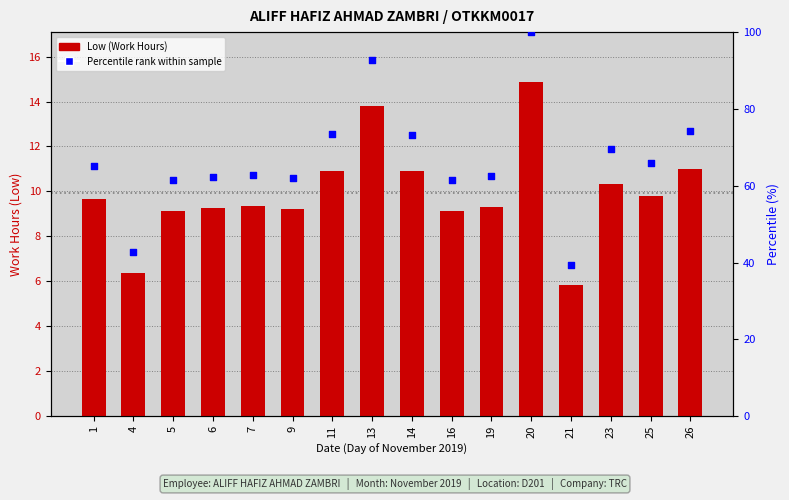

Which series has the largest total across all categories?

Percentile rank